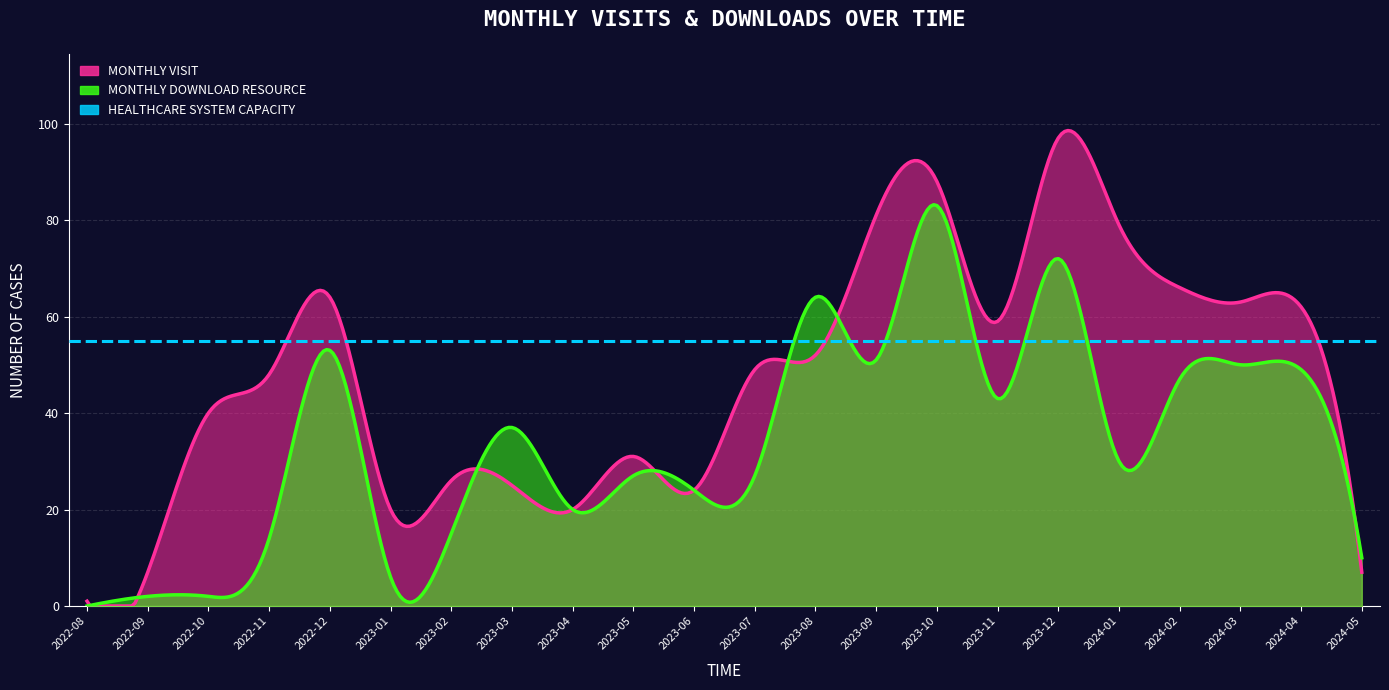

What is the greatest value displayed?

97